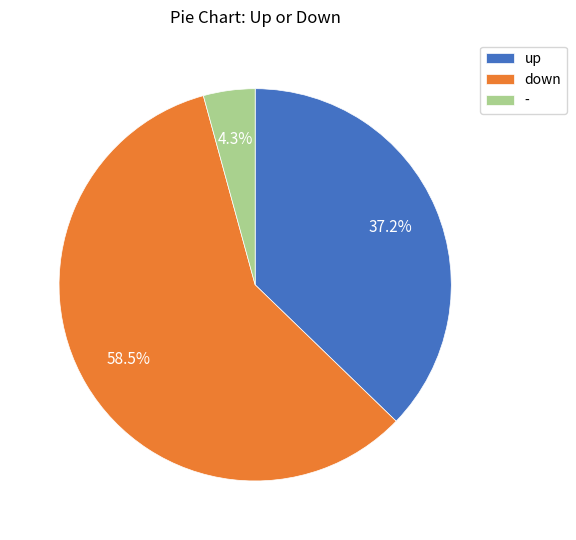

Rank the categories by value from lowest to highest.

-, up, down